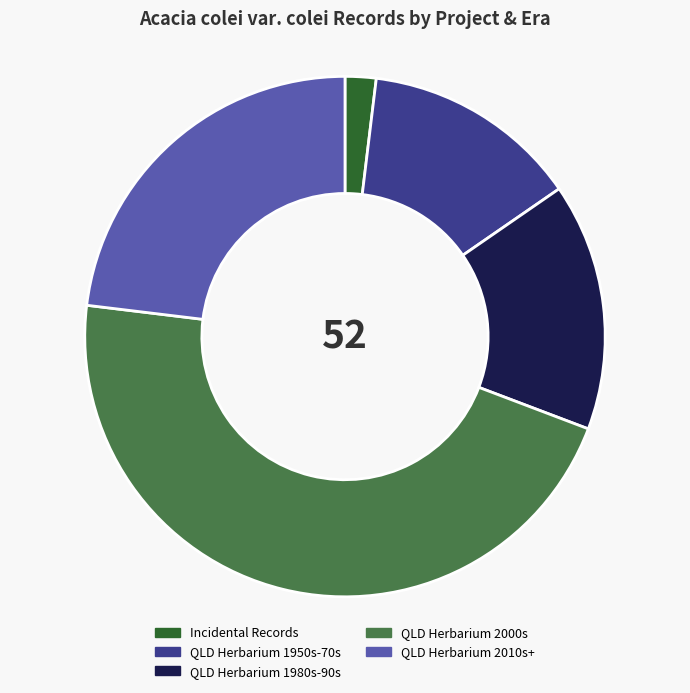

Is QLD Herbarium 2010s+ the majority of the pie?

No